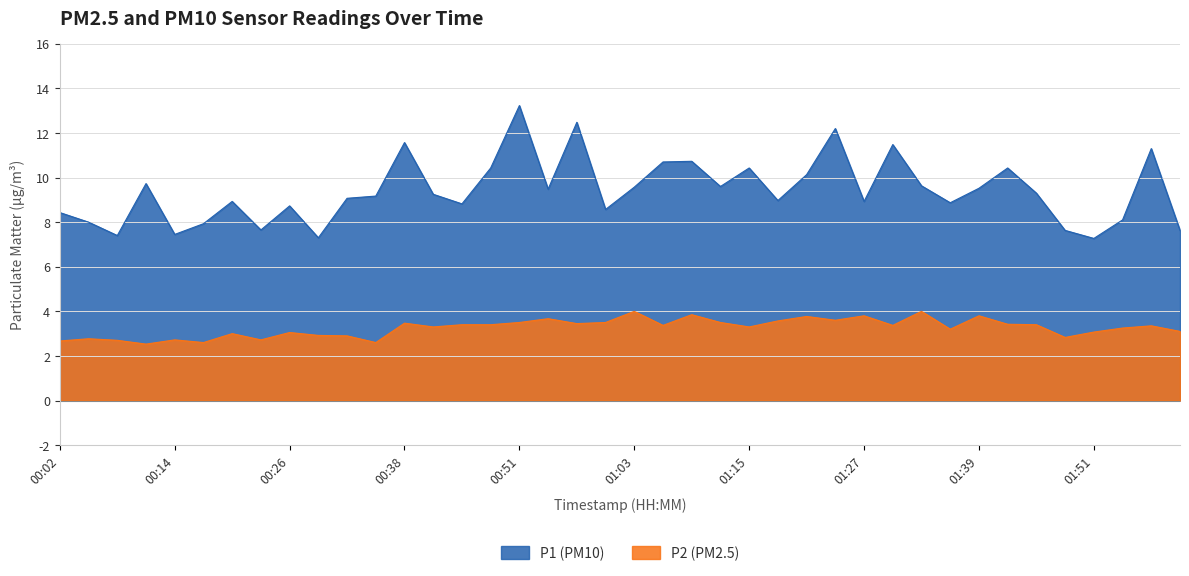

How many data points in P2 are above 3?

28